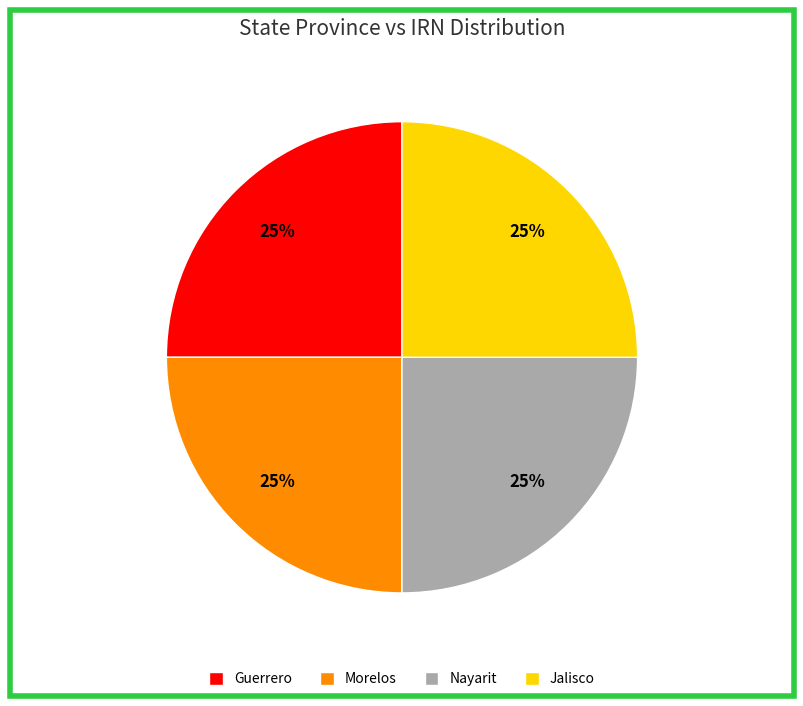

To the nearest percent, what percentage of the pie is Guerrero?

25%